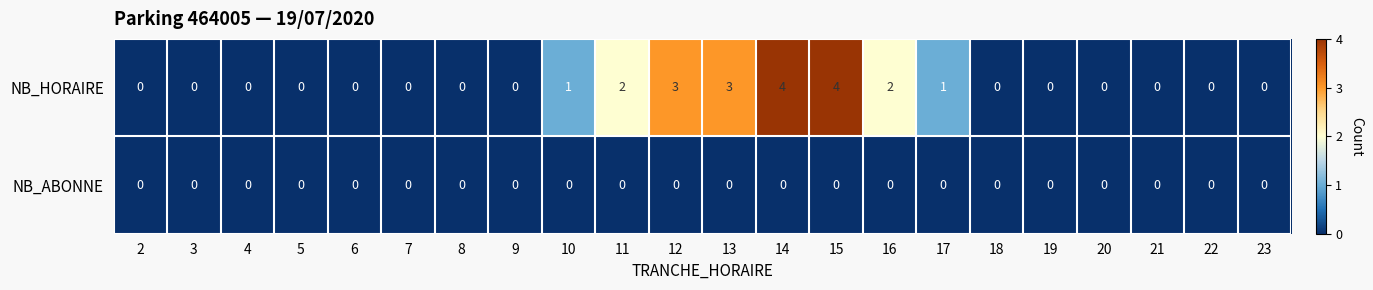

The NB_HORAIRE series shows 3 at 16. True or false?

False